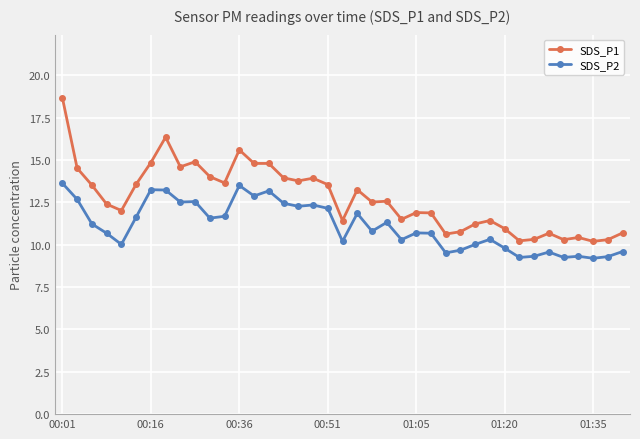

What is the value of the SDS_P2 point at the 34th from the left?

9.6